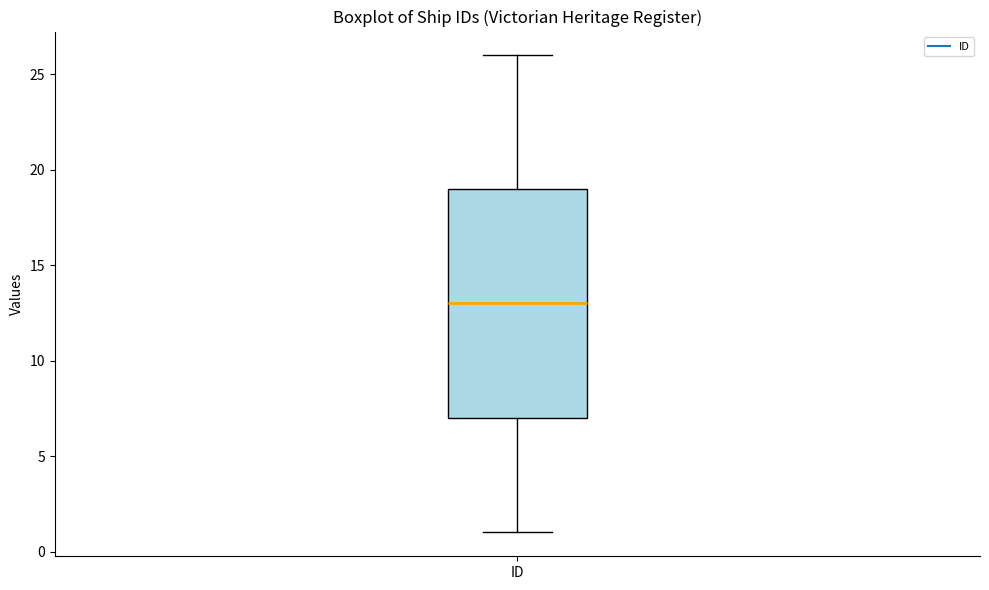

Read this box plot against the y-axis: the position of the median line, the range covered by the box, and the ends of both whiskers. The values are not printed on the chart, so give them approximately, as read against the axis.

median 13, box 7 to 19, whiskers 1 to 26